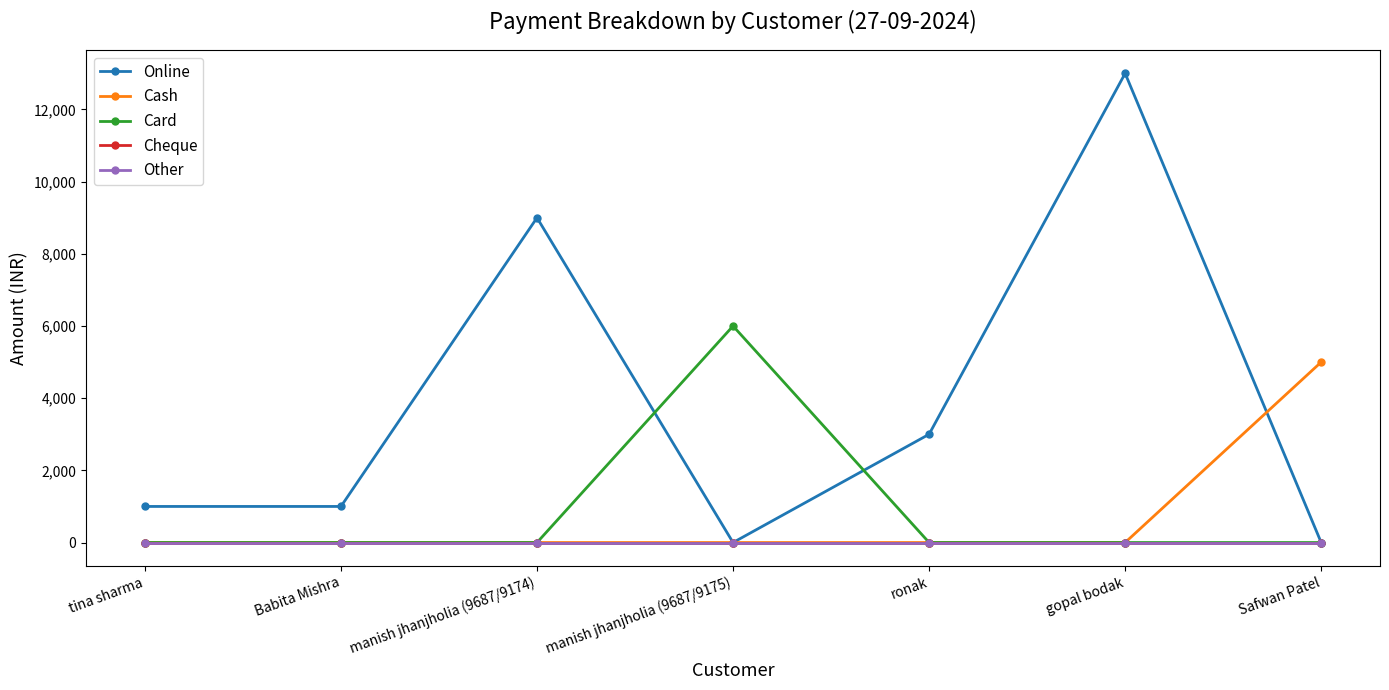

Is this an area chart (filled region under the line)?

No